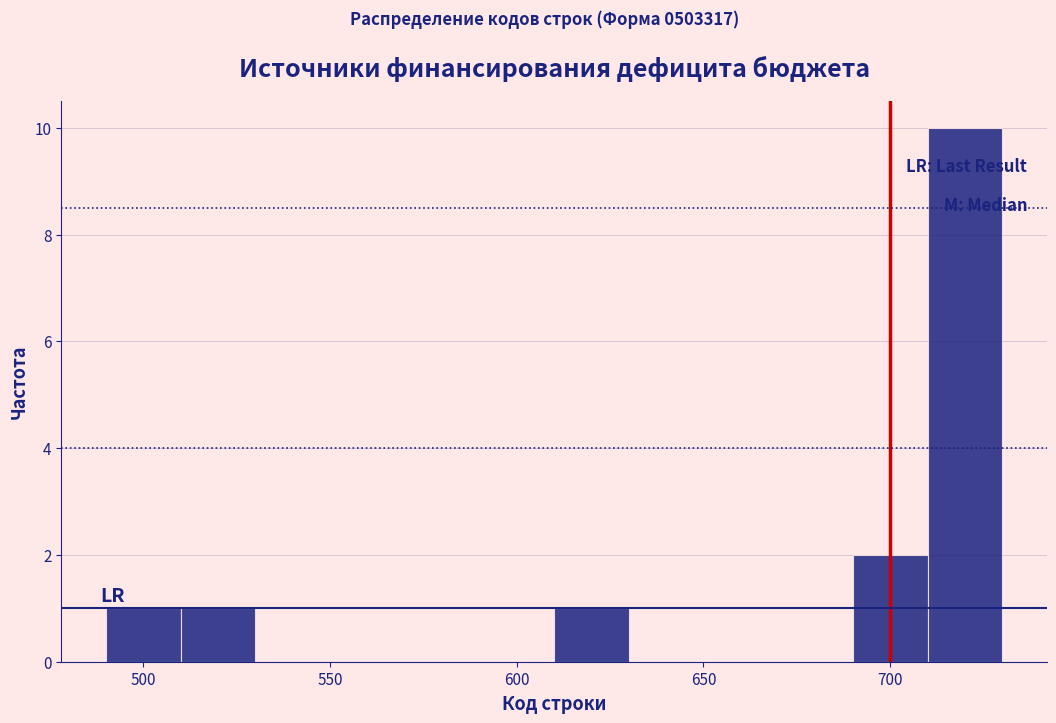

Reading left to right, transcribe this chart: for each bar, give the range it covers on the x-axis and its height. The values are not printed on the chart, so give them approximately, as read against the axis.

490 to 510: 1
510 to 530: 1
530 to 550: 0
550 to 570: 0
570 to 590: 0
590 to 610: 0
610 to 630: 1
630 to 650: 0
650 to 670: 0
670 to 690: 0
690 to 710: 2
710 to 730: 10